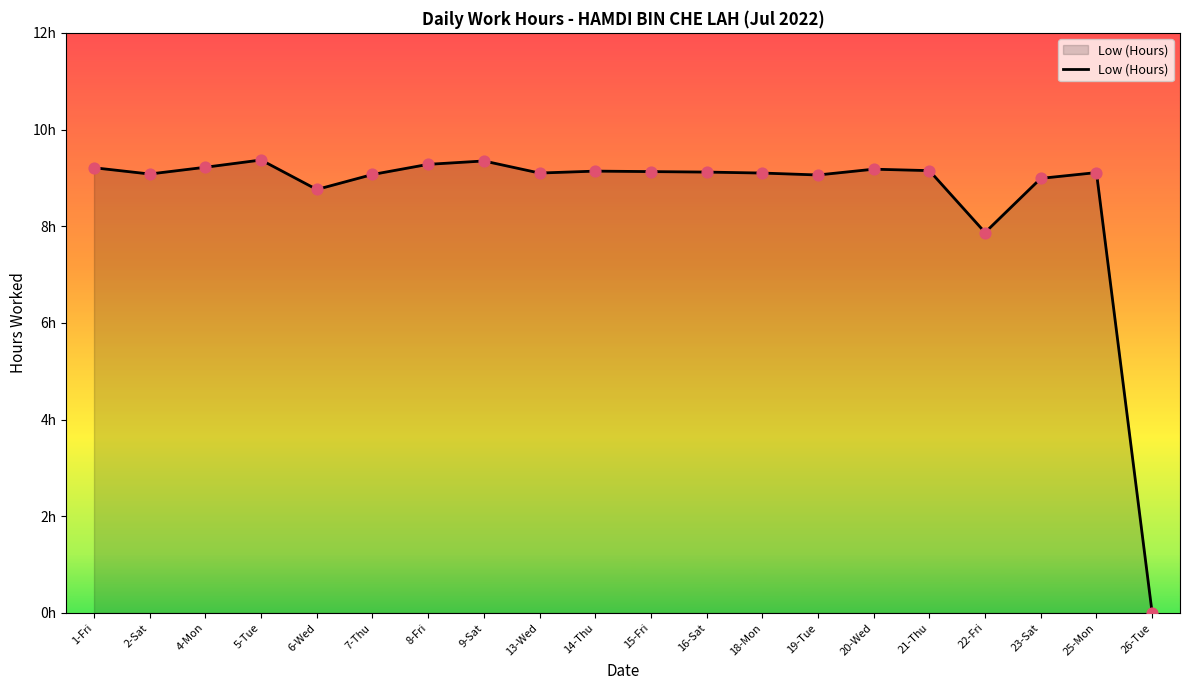

Which has a higher value, 23-Sat or 15-Fri?

15-Fri